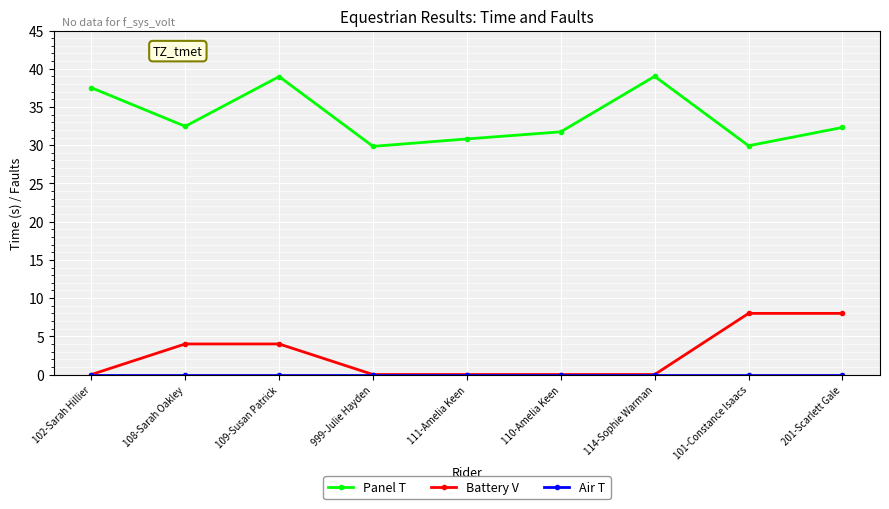

True or false: Panel T has a value of 17.9 at 109-Susan Patrick.

False